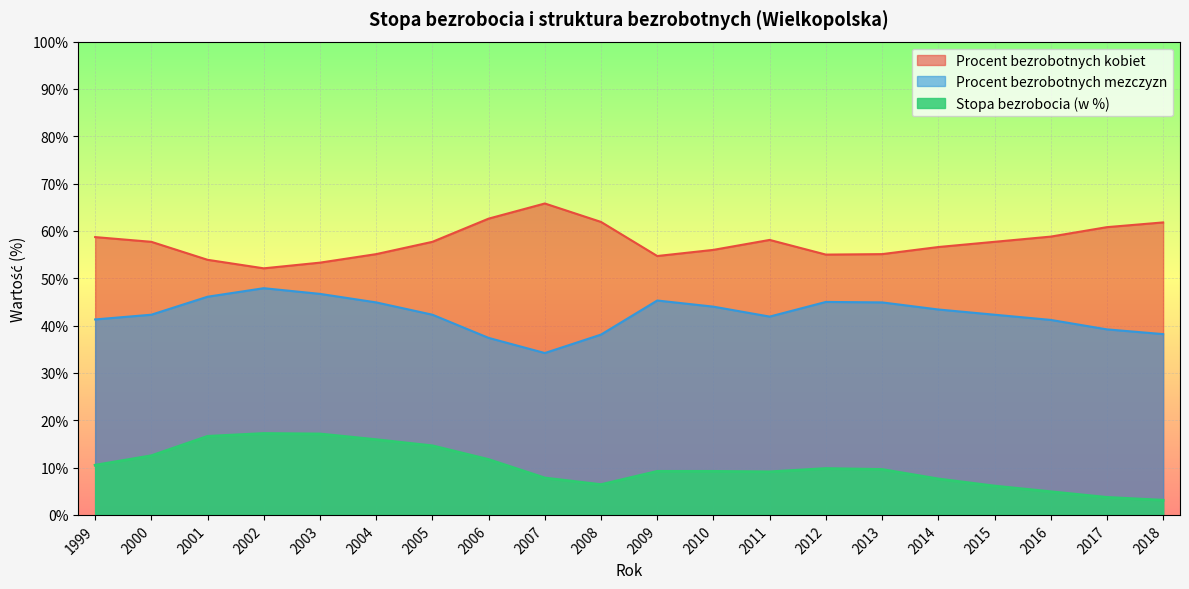

What is the sum of the Procent bezrobotnych mezczyzn values at 2013 and 2018?

83.1